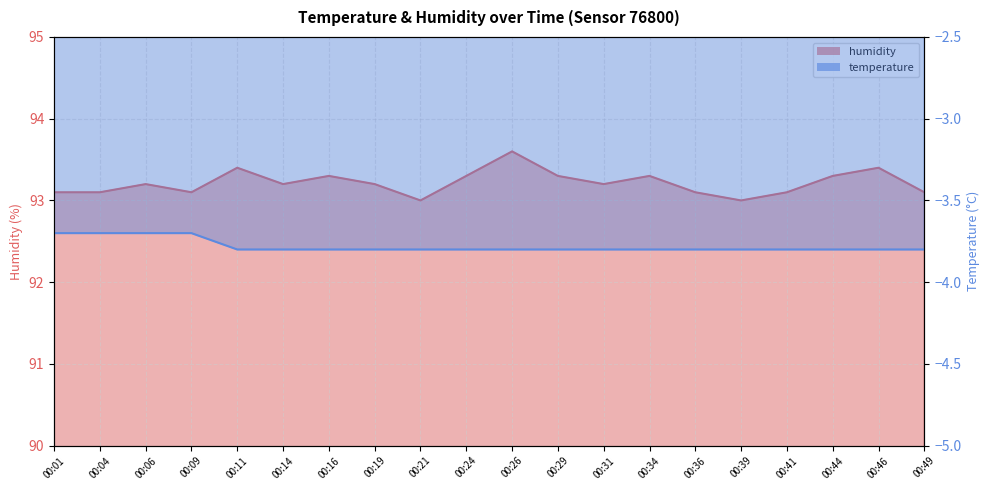

Which label corresponds to the largest value in the chart?

00:26